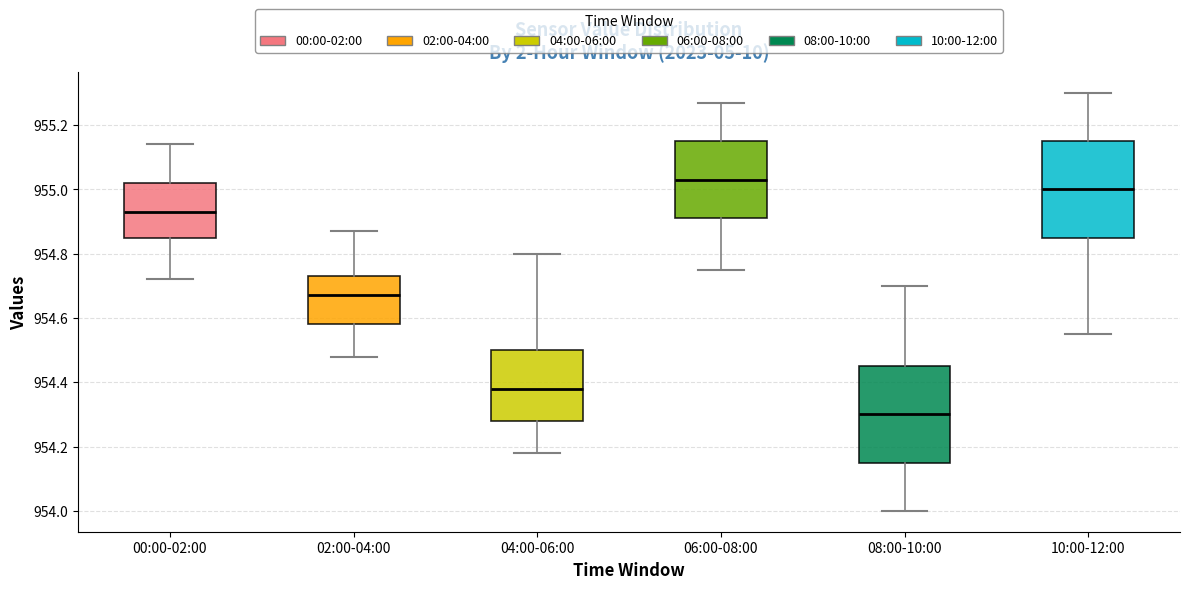

Reading left to right, transcribe this box plot: for each box, give where its median line is, the range the box spans, and where its two whiskers end, as read against the y-axis. The values are not printed on the chart, so give them approximately, as read against the axis.

00:00-02:00: median 954.94, box 954.86 to 955.02, whiskers 954.72 to 955.14
02:00-04:00: median 954.68, box 954.58 to 954.74, whiskers 954.48 to 954.88
04:00-06:00: median 954.38, box 954.28 to 954.50, whiskers 954.18 to 954.80
06:00-08:00: median 955.04, box 954.92 to 955.16, whiskers 954.76 to 955.28
08:00-10:00: median 954.30, box 954.16 to 954.46, whiskers 954.00 to 954.70
10:00-12:00: median 955.00, box 954.86 to 955.16, whiskers 954.56 to 955.30